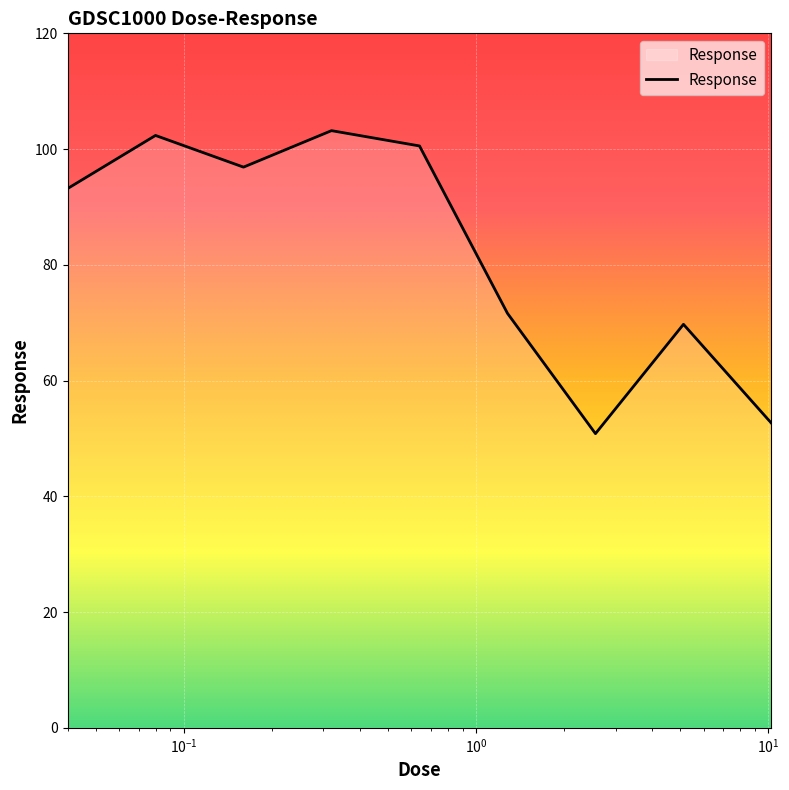

What is the difference between the maximum and minimum values?

52.4